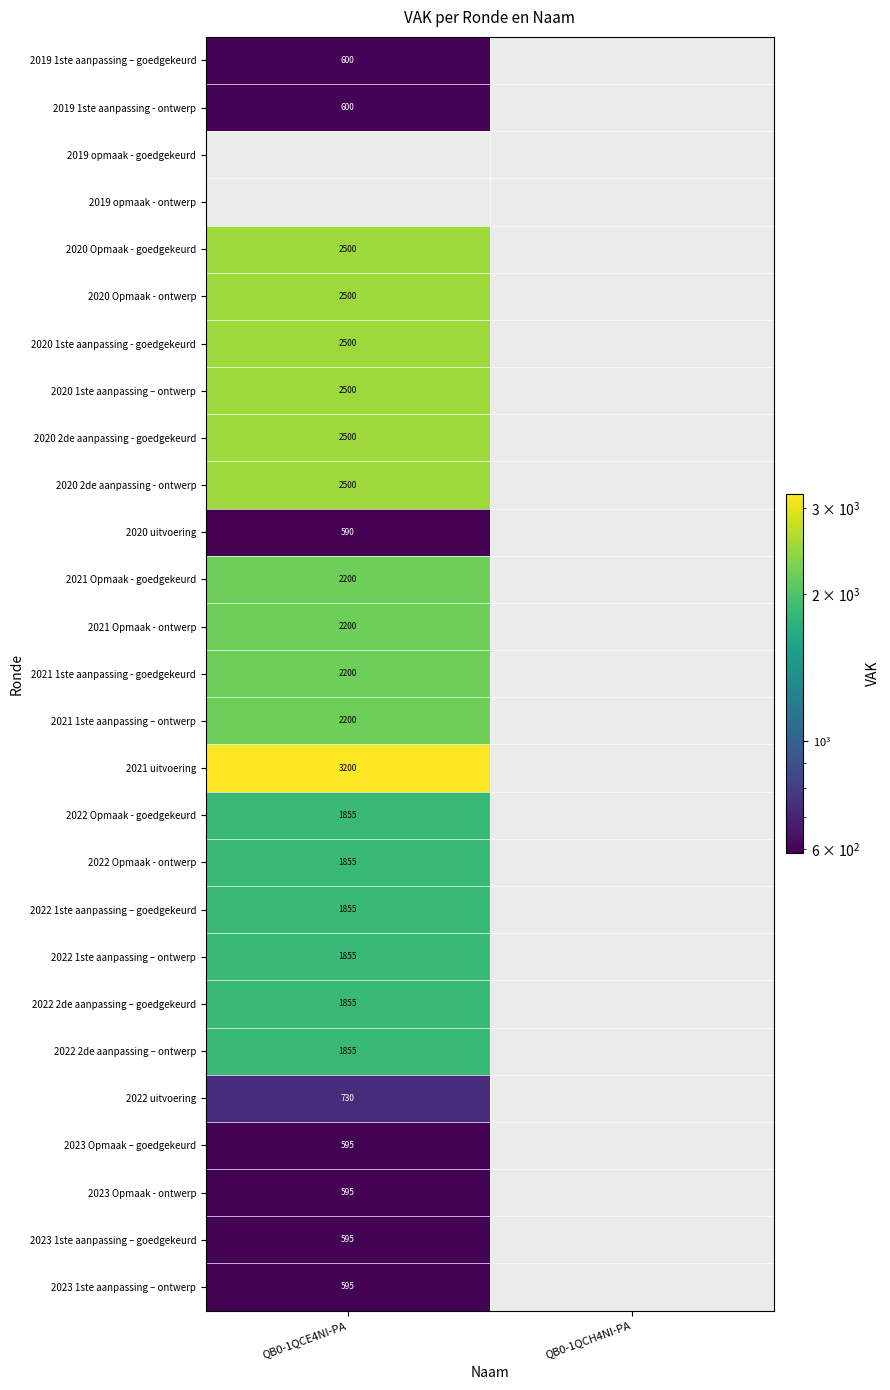

How many data points does each series have?

2